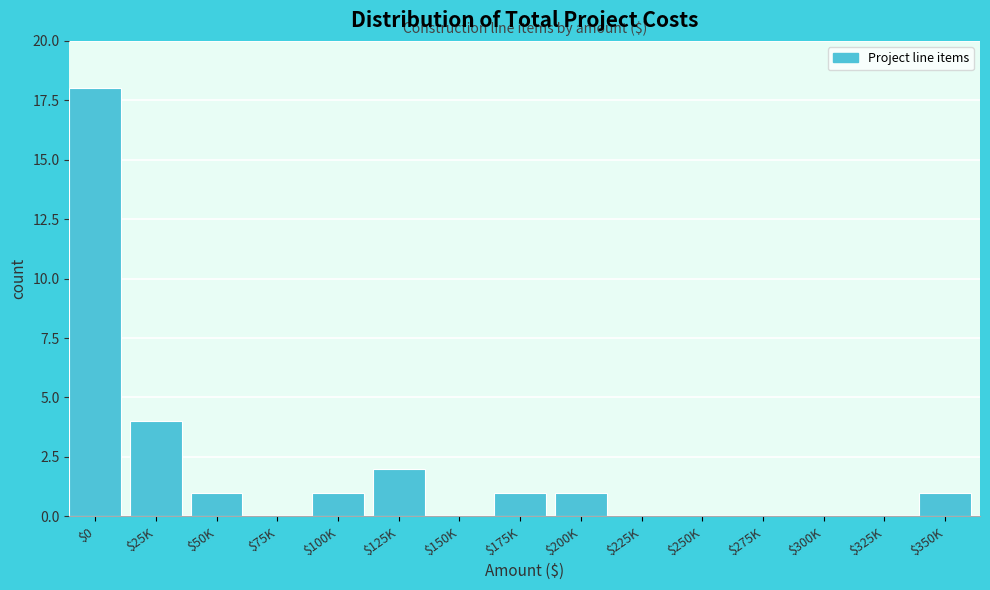

What is the sum of all values?

29